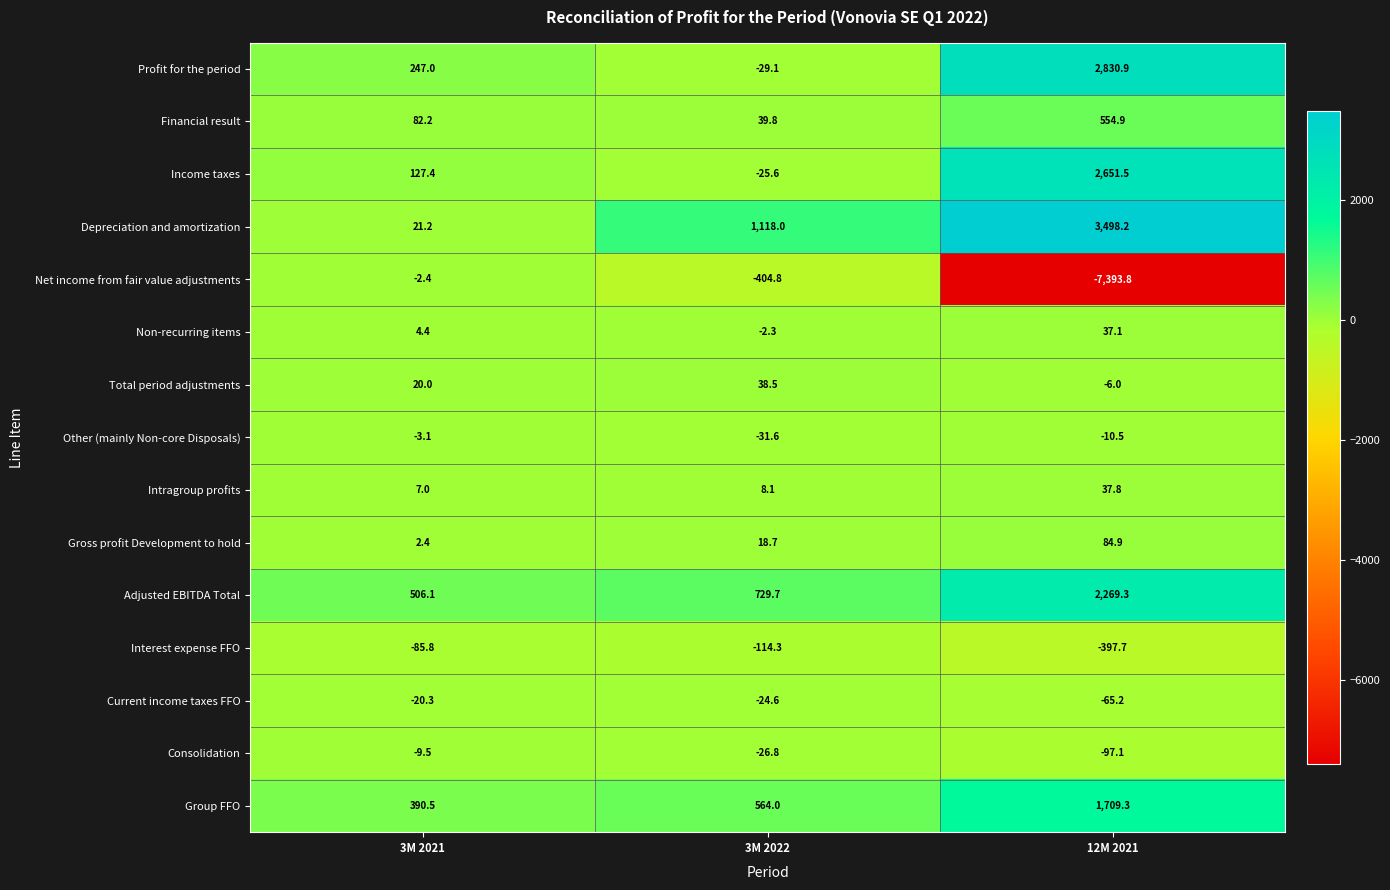

The value of Gross profit Development to hold at 12M 2021 is 84.9. True or false?

True